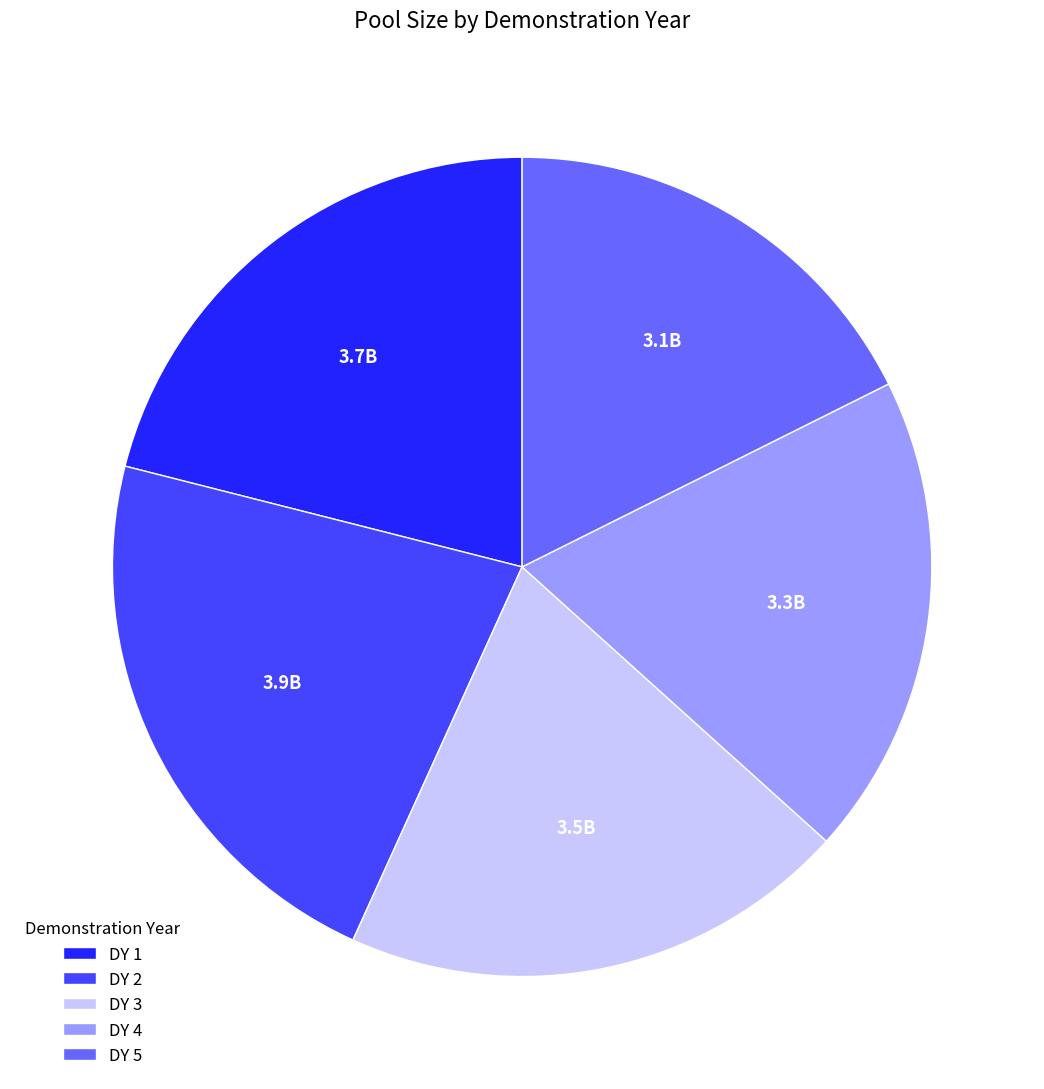

Does DY 3 account for over 50% of the chart?

No